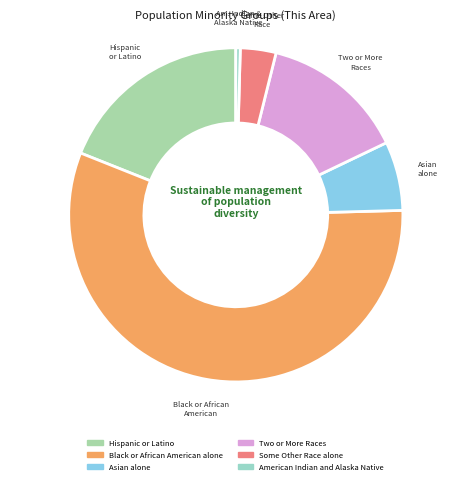

Is it true that Black or African American alone is 56% of the pie?

True